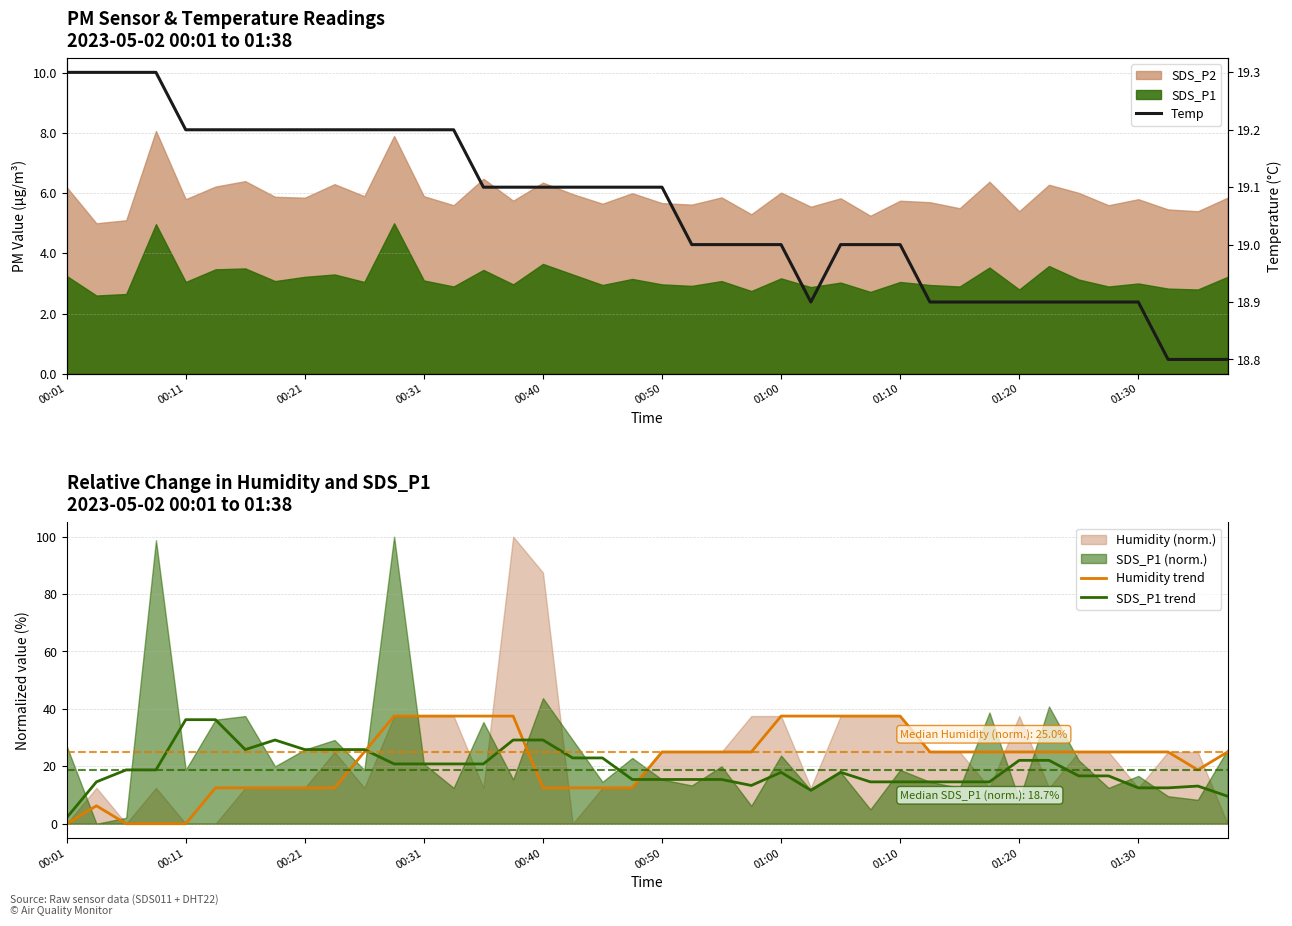

True or false: SDS_P1 trend and Temp intersect in this chart.

True